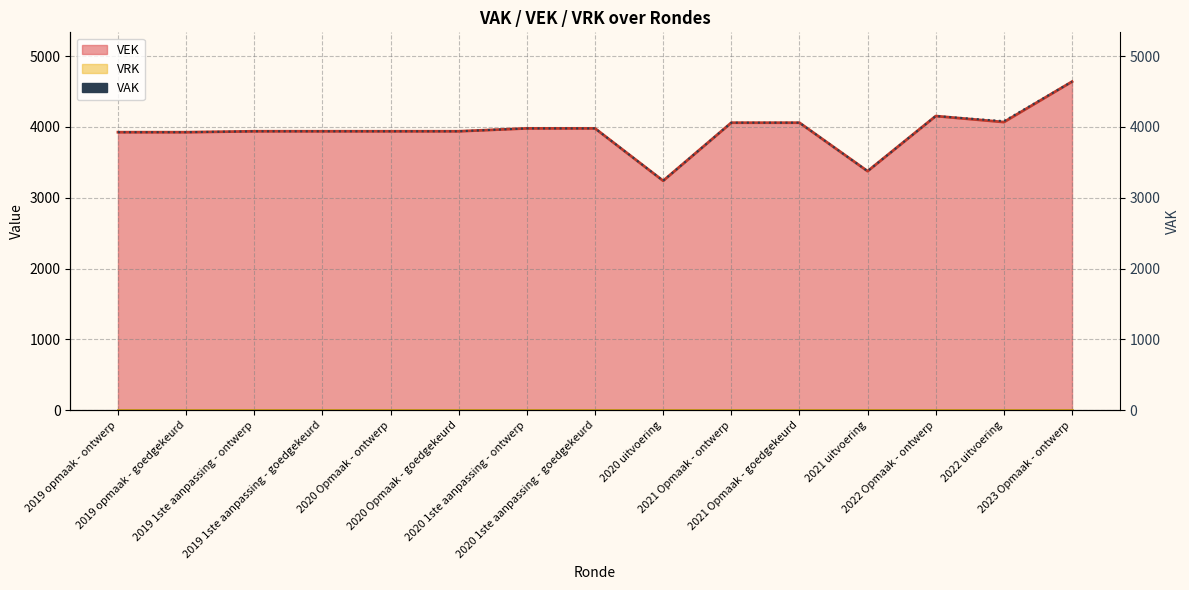

What is the ratio of the value at 2020 Opmaak - ontwerp to the value at 2020 uitvoering?

1.2